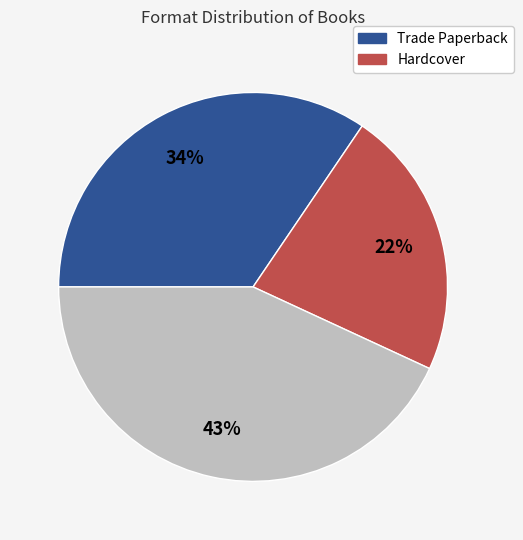

Does any single category account for the majority?

No